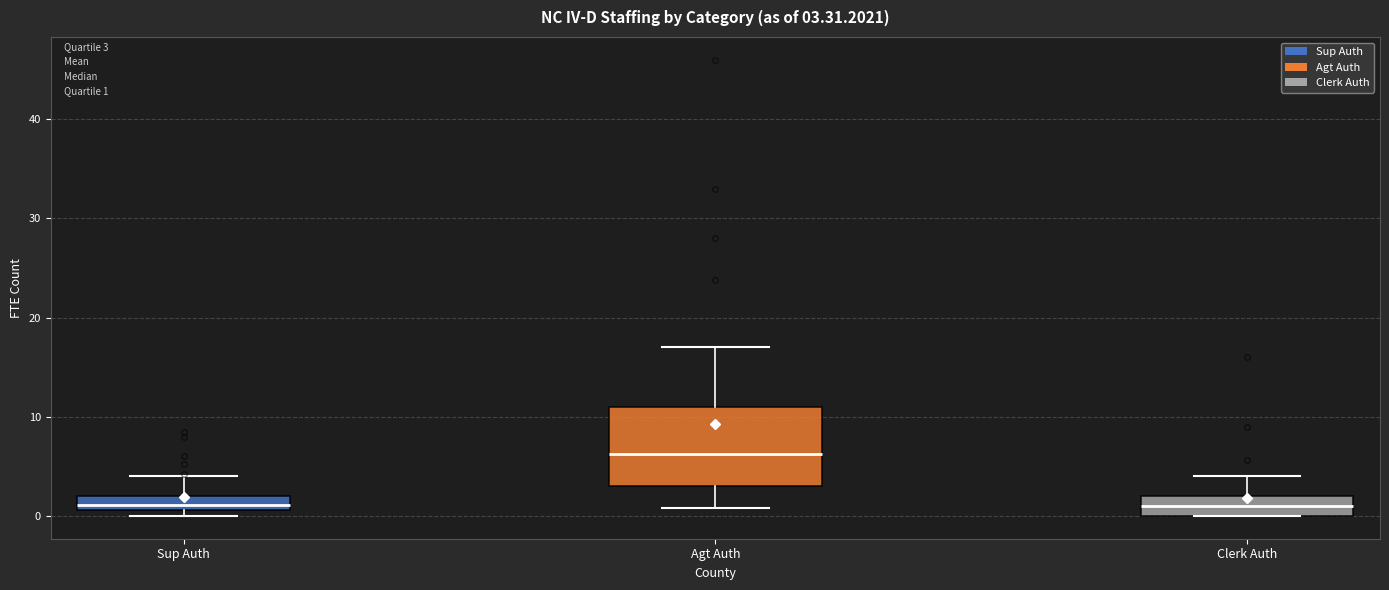

Which box is the tallest, from its lower edge to its upper edge?

Agt Auth